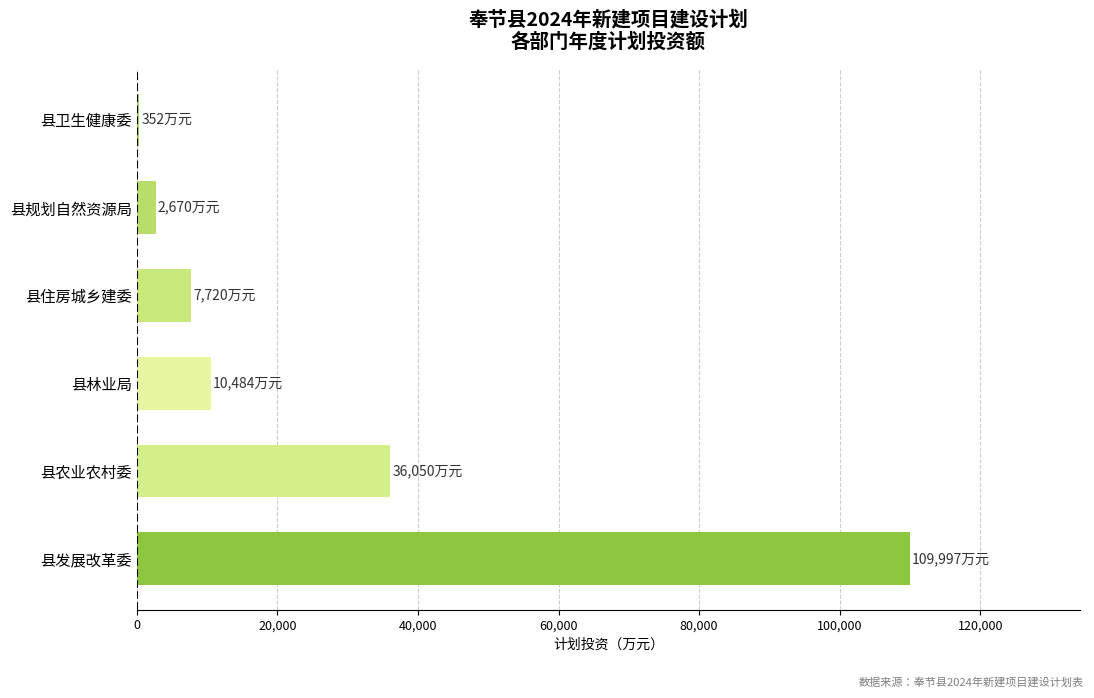

Where is the data nearest to the value 55174?

县农业农村委